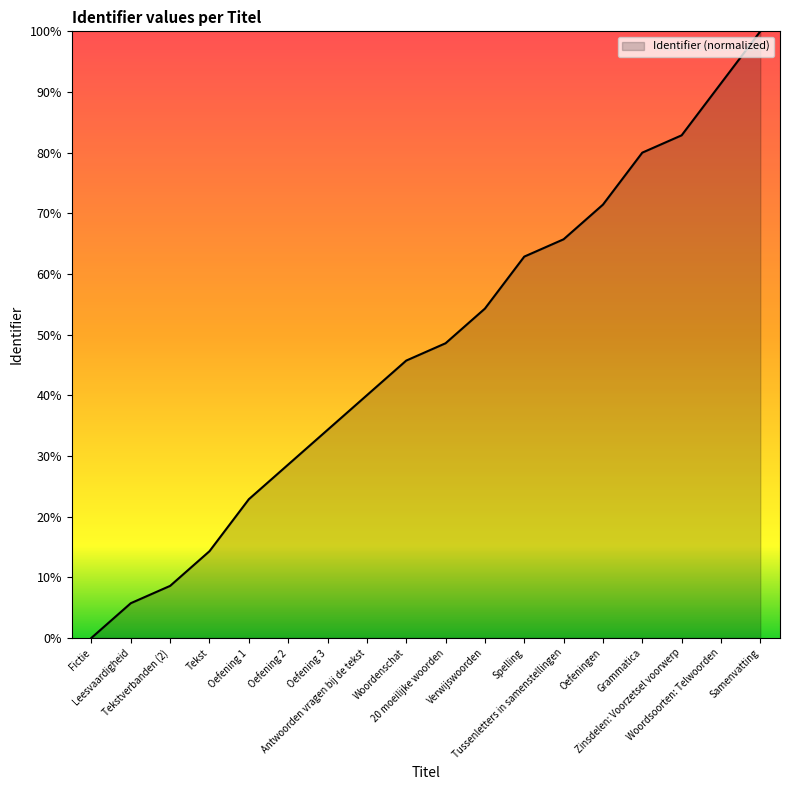

What is the difference between the second highest and second lowest values?

85.7